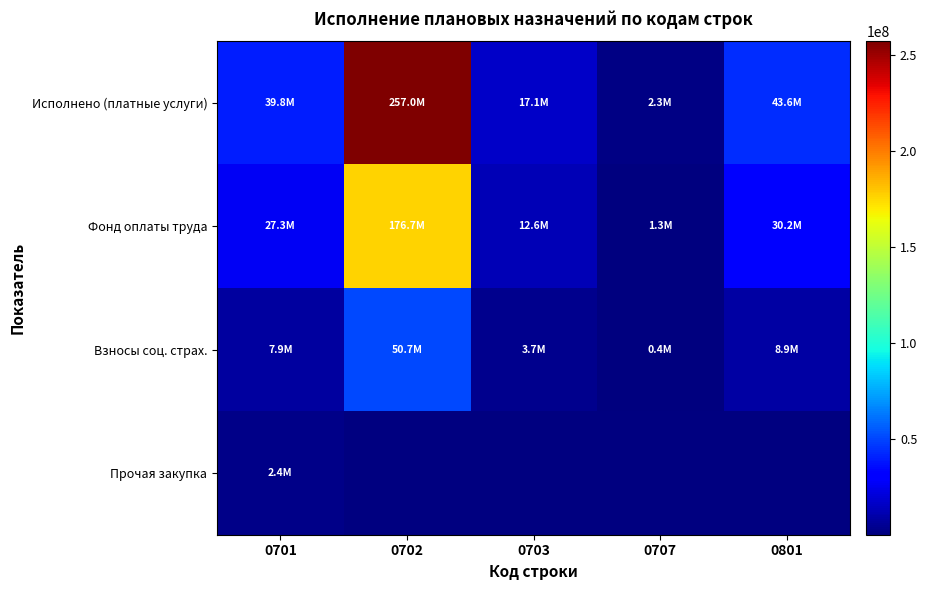

What is the highest value of the Исполнено (платные услуги) series?

257021397.2